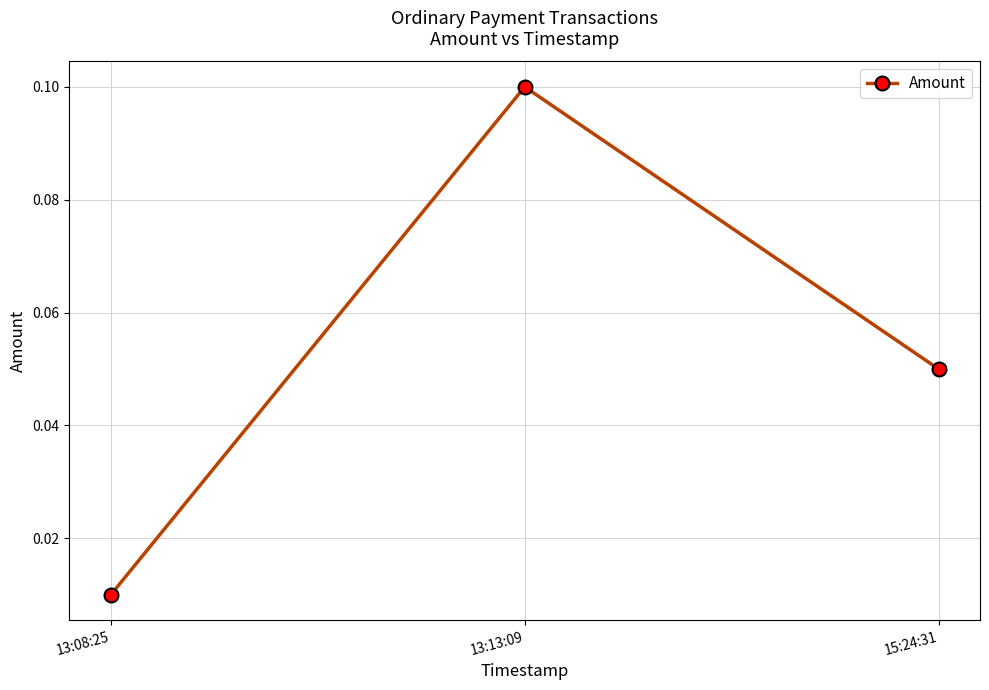

At which category does the chart reach its peak across all series?

13:13:09